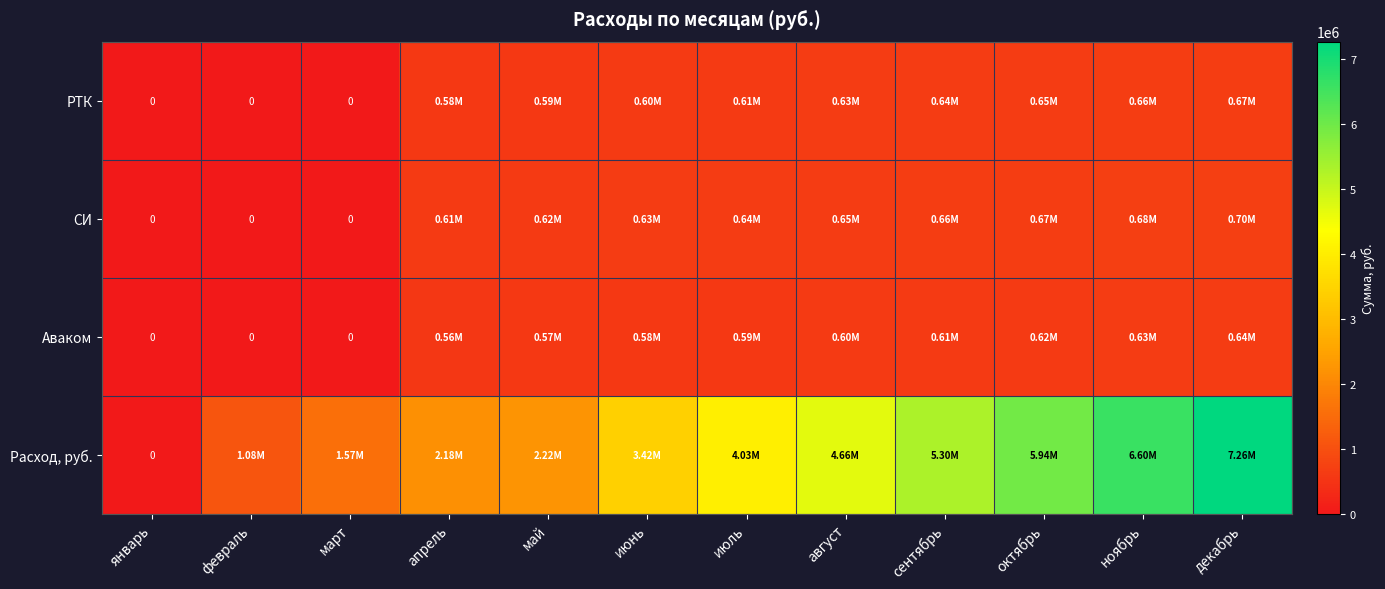

Is the value of Аваком at сентябрь greater than the value of СИ at январь?

Yes